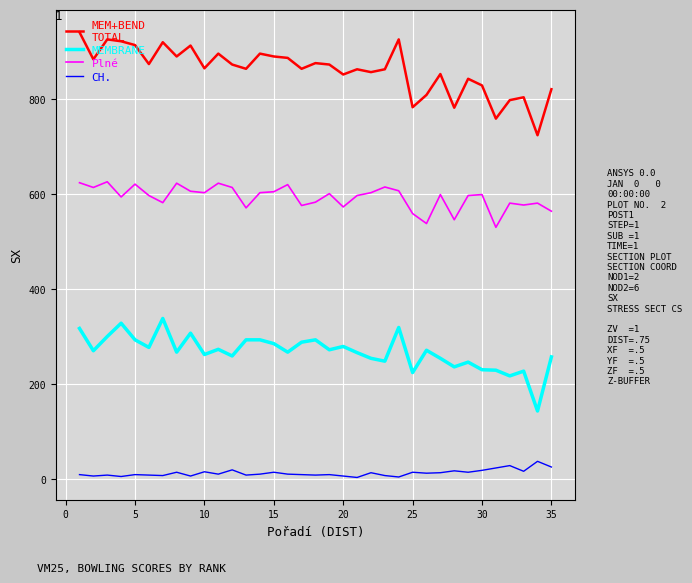

Does the chart display data point markers on the line(s)?

No